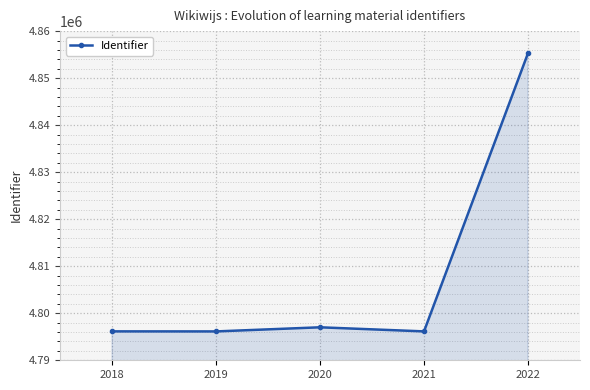

What is the value of the 3rd point from the left?

4797013